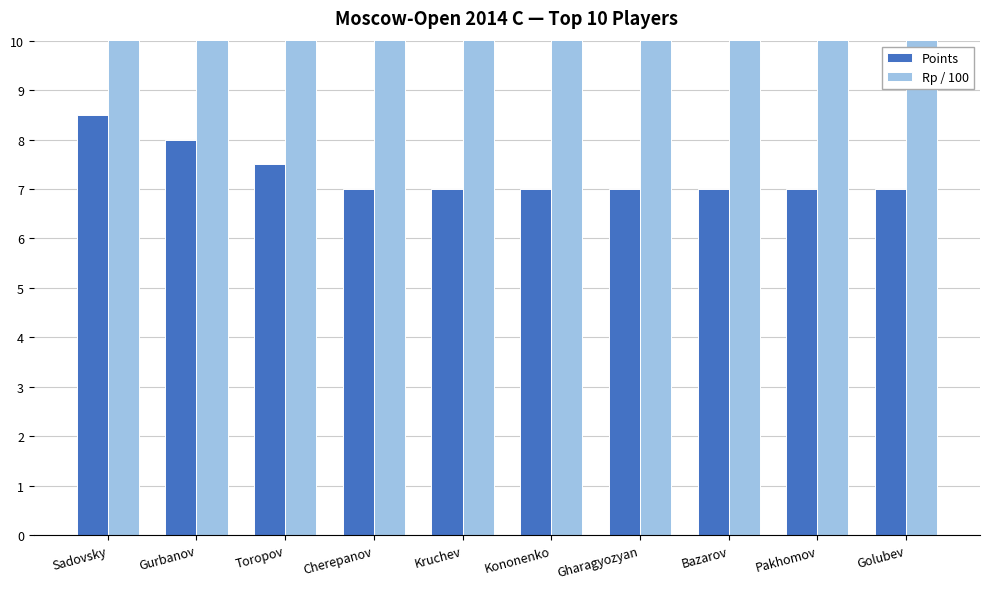

Which series has the widest spread of values?

Rp / 100